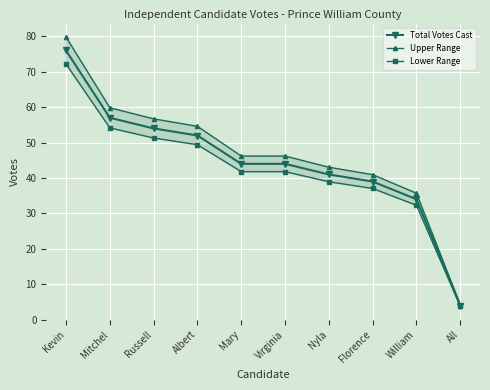

What is the average value of the Total Votes Cast series?

44.5